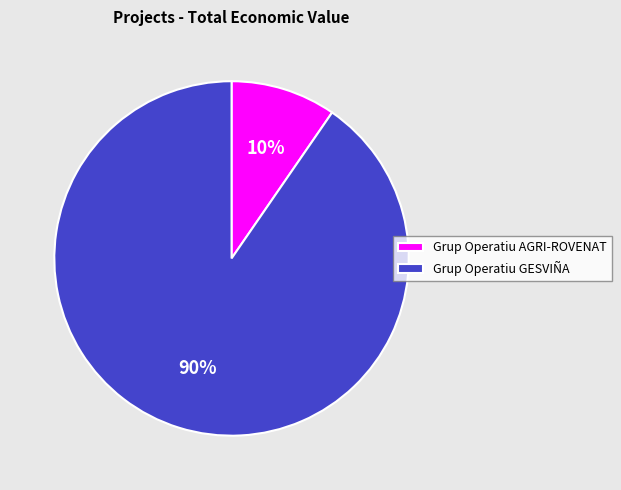

Is it true that Grup Operatiu GESVIÑA is 90% of the pie?

True